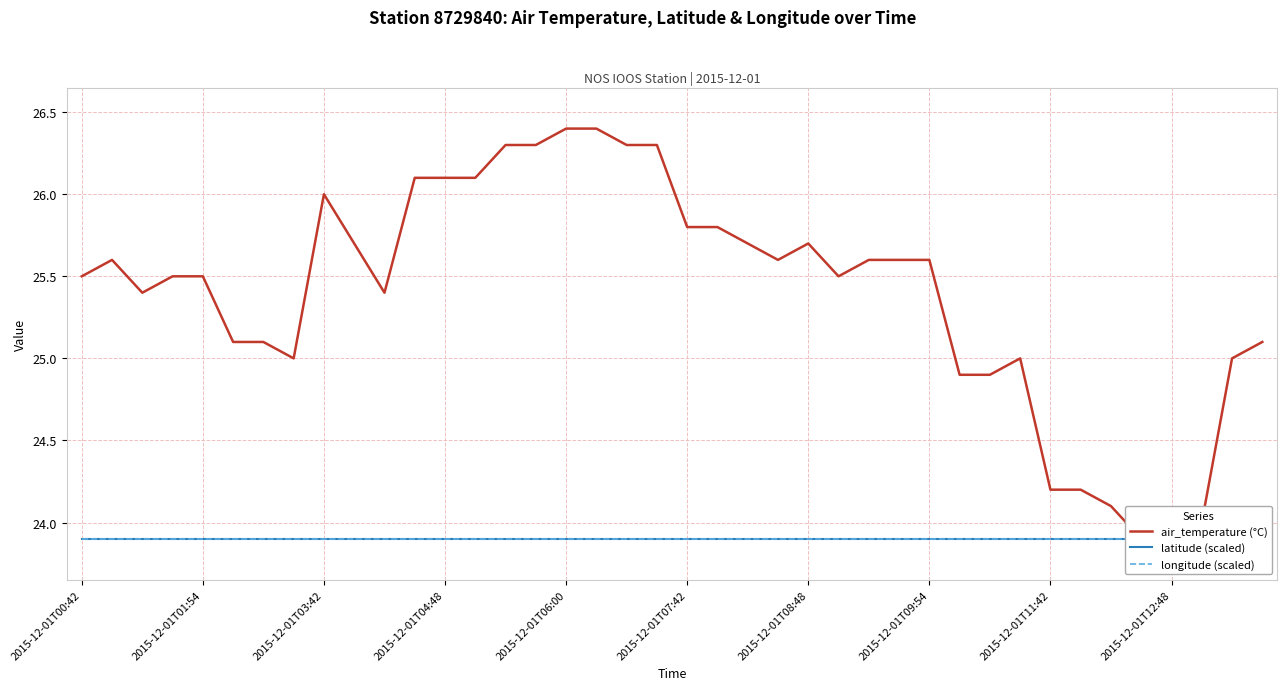

At which category does the chart reach its peak across all series?

2015-12-01T06:00